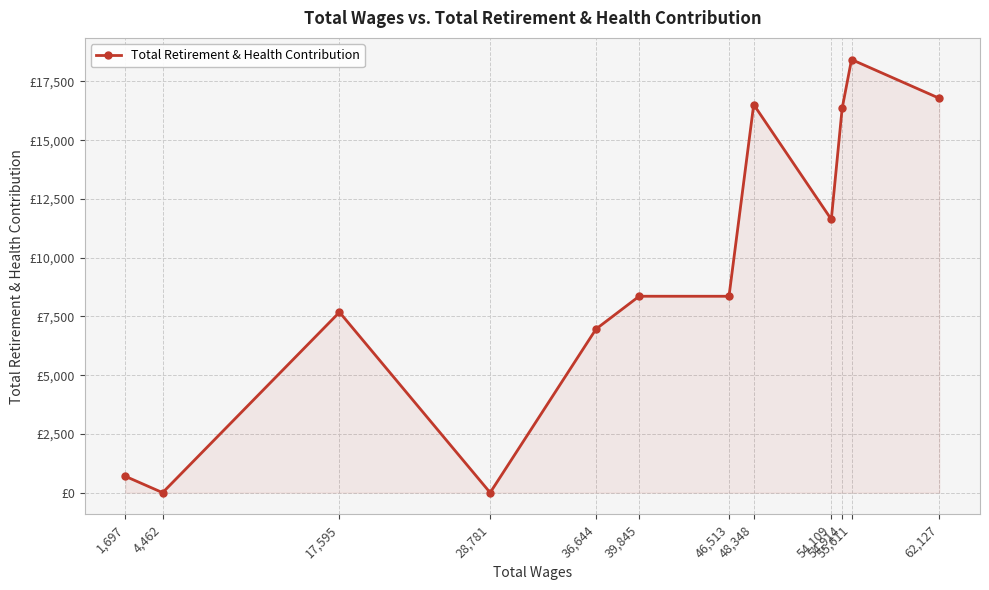

What is the average value?

9313